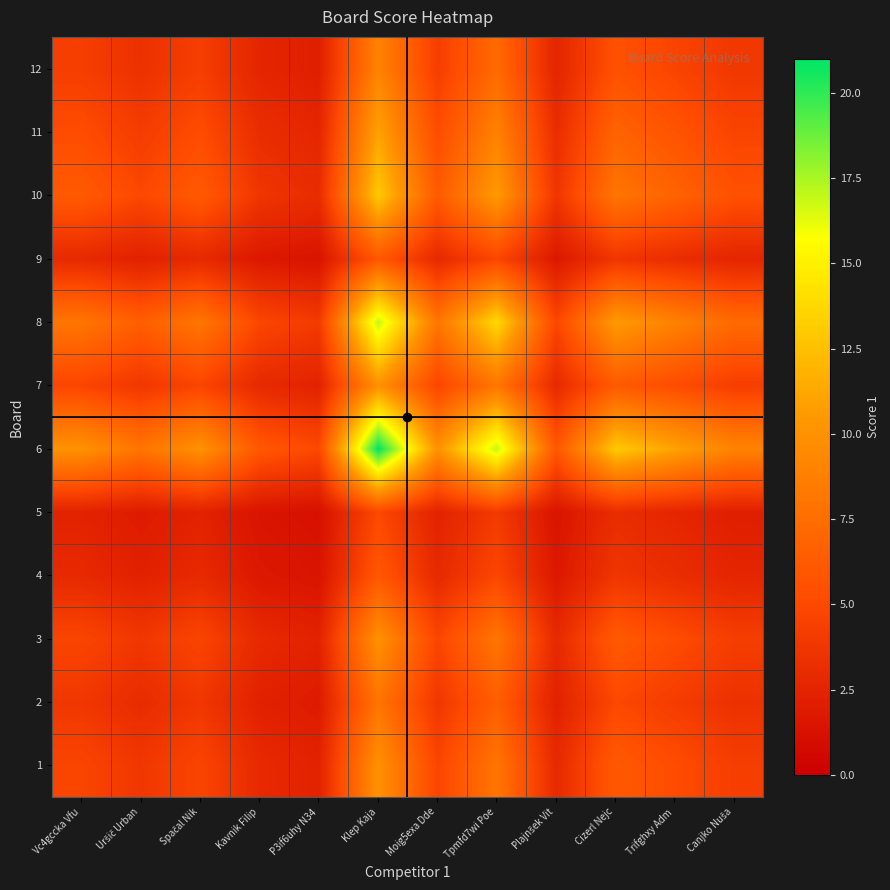

Reading left to right, what are all the values shown in this chart?

1: Vc4gccka Vfu=4.8	Uršič Urban=3.8	Spačal Nik=4.8	Kavnik Filip=2.9	P3if6uhy N34=2.4	Klep Kaja=10.0	Moig5exa Dde=4.8	Tpmfd7wi Poe=8.1	Plajnšek Vit=2.9	Cizerl Nejc=6.2	Trifghxy Adm=5.2	Canjko Nuša=4.3
2: Vc4gccka Vfu=3.8	Uršič Urban=3.0	Spačal Nik=3.8	Kavnik Filip=2.3	P3if6uhy N34=1.9	Klep Kaja=8.0	Moig5exa Dde=3.8	Tpmfd7wi Poe=6.5	Plajnšek Vit=2.3	Cizerl Nejc=5.0	Trifghxy Adm=4.2	Canjko Nuša=3.4
3: Vc4gccka Vfu=4.8	Uršič Urban=3.8	Spačal Nik=4.8	Kavnik Filip=2.9	P3if6uhy N34=2.4	Klep Kaja=10.0	Moig5exa Dde=4.8	Tpmfd7wi Poe=8.1	Plajnšek Vit=2.9	Cizerl Nejc=6.2	Trifghxy Adm=5.2	Canjko Nuša=4.3
4: Vc4gccka Vfu=2.9	Uršič Urban=2.3	Spačal Nik=2.9	Kavnik Filip=1.7	P3if6uhy N34=1.4	Klep Kaja=6.0	Moig5exa Dde=2.9	Tpmfd7wi Poe=4.9	Plajnšek Vit=1.7	Cizerl Nejc=3.7	Trifghxy Adm=3.1	Canjko Nuša=2.6
5: Vc4gccka Vfu=2.4	Uršič Urban=1.9	Spačal Nik=2.4	Kavnik Filip=1.4	P3if6uhy N34=1.2	Klep Kaja=5.0	Moig5exa Dde=2.4	Tpmfd7wi Poe=4.0	Plajnšek Vit=1.4	Cizerl Nejc=3.1	Trifghxy Adm=2.6	Canjko Nuša=2.1
6: Vc4gccka Vfu=10.0	Uršič Urban=8.0	Spačal Nik=10.0	Kavnik Filip=6.0	P3if6uhy N34=5.0	Klep Kaja=21.0	Moig5exa Dde=10.0	Tpmfd7wi Poe=17.0	Plajnšek Vit=6.0	Cizerl Nejc=13.0	Trifghxy Adm=11.0	Canjko Nuša=9.0
7: Vc4gccka Vfu=4.8	Uršič Urban=3.8	Spačal Nik=4.8	Kavnik Filip=2.9	P3if6uhy N34=2.4	Klep Kaja=10.0	Moig5exa Dde=4.8	Tpmfd7wi Poe=8.1	Plajnšek Vit=2.9	Cizerl Nejc=6.2	Trifghxy Adm=5.2	Canjko Nuša=4.3
8: Vc4gccka Vfu=8.1	Uršič Urban=6.5	Spačal Nik=8.1	Kavnik Filip=4.9	P3if6uhy N34=4.0	Klep Kaja=17.0	Moig5exa Dde=8.1	Tpmfd7wi Poe=13.8	Plajnšek Vit=4.9	Cizerl Nejc=10.5	Trifghxy Adm=8.9	Canjko Nuša=7.3
9: Vc4gccka Vfu=2.9	Uršič Urban=2.3	Spačal Nik=2.9	Kavnik Filip=1.7	P3if6uhy N34=1.4	Klep Kaja=6.0	Moig5exa Dde=2.9	Tpmfd7wi Poe=4.9	Plajnšek Vit=1.7	Cizerl Nejc=3.7	Trifghxy Adm=3.1	Canjko Nuša=2.6
10: Vc4gccka Vfu=6.2	Uršič Urban=5.0	Spačal Nik=6.2	Kavnik Filip=3.7	P3if6uhy N34=3.1	Klep Kaja=13.0	Moig5exa Dde=6.2	Tpmfd7wi Poe=10.5	Plajnšek Vit=3.7	Cizerl Nejc=8.0	Trifghxy Adm=6.8	Canjko Nuša=5.6
11: Vc4gccka Vfu=5.2	Uršič Urban=4.2	Spačal Nik=5.2	Kavnik Filip=3.1	P3if6uhy N34=2.6	Klep Kaja=11.0	Moig5exa Dde=5.2	Tpmfd7wi Poe=8.9	Plajnšek Vit=3.1	Cizerl Nejc=6.8	Trifghxy Adm=5.8	Canjko Nuša=4.7
12: Vc4gccka Vfu=4.3	Uršič Urban=3.4	Spačal Nik=4.3	Kavnik Filip=2.6	P3if6uhy N34=2.1	Klep Kaja=9.0	Moig5exa Dde=4.3	Tpmfd7wi Poe=7.3	Plajnšek Vit=2.6	Cizerl Nejc=5.6	Trifghxy Adm=4.7	Canjko Nuša=3.9